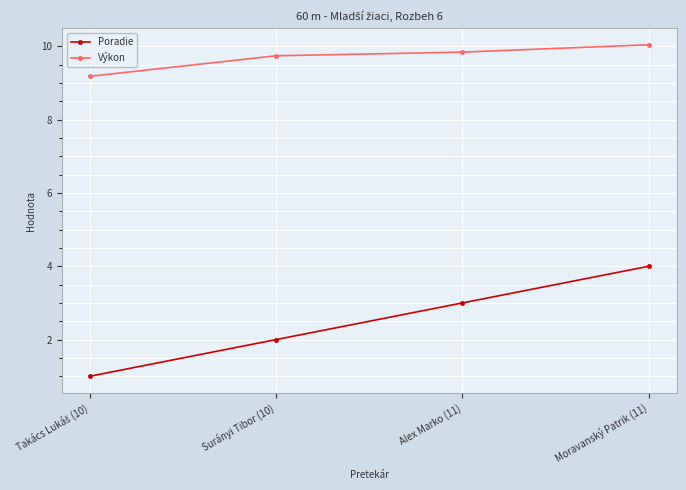

What is the difference between the second highest and minimum values in the Poradie series?

2.0